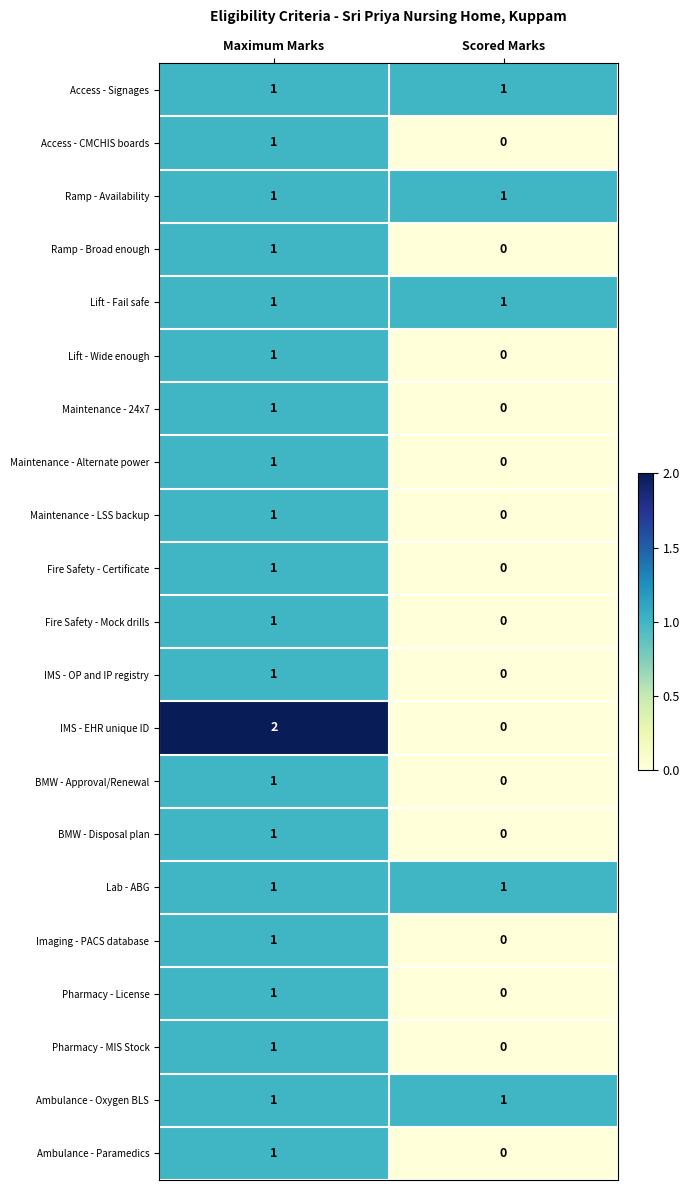

Which series has the widest spread of values?

IMS - EHR unique ID